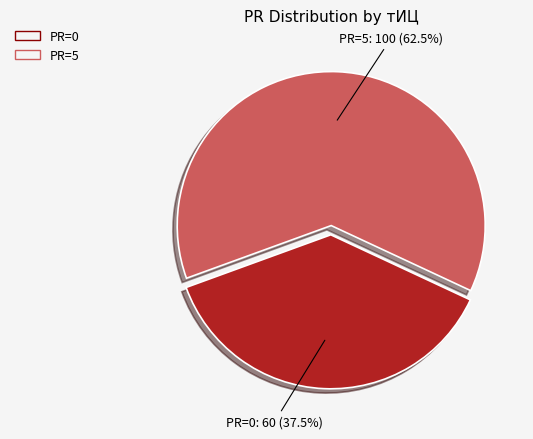

How many segments does this pie chart have?

2